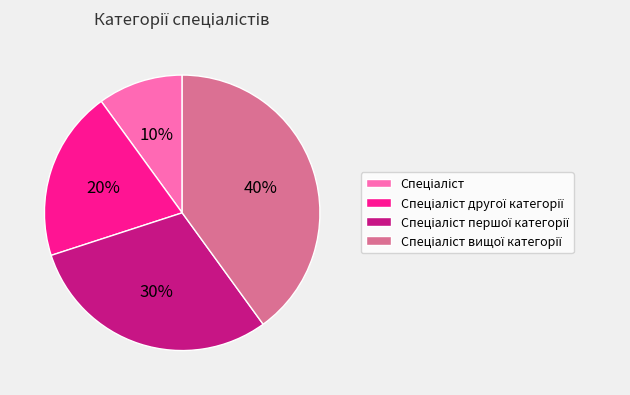

Is there any slice that represents more than half of the pie?

No